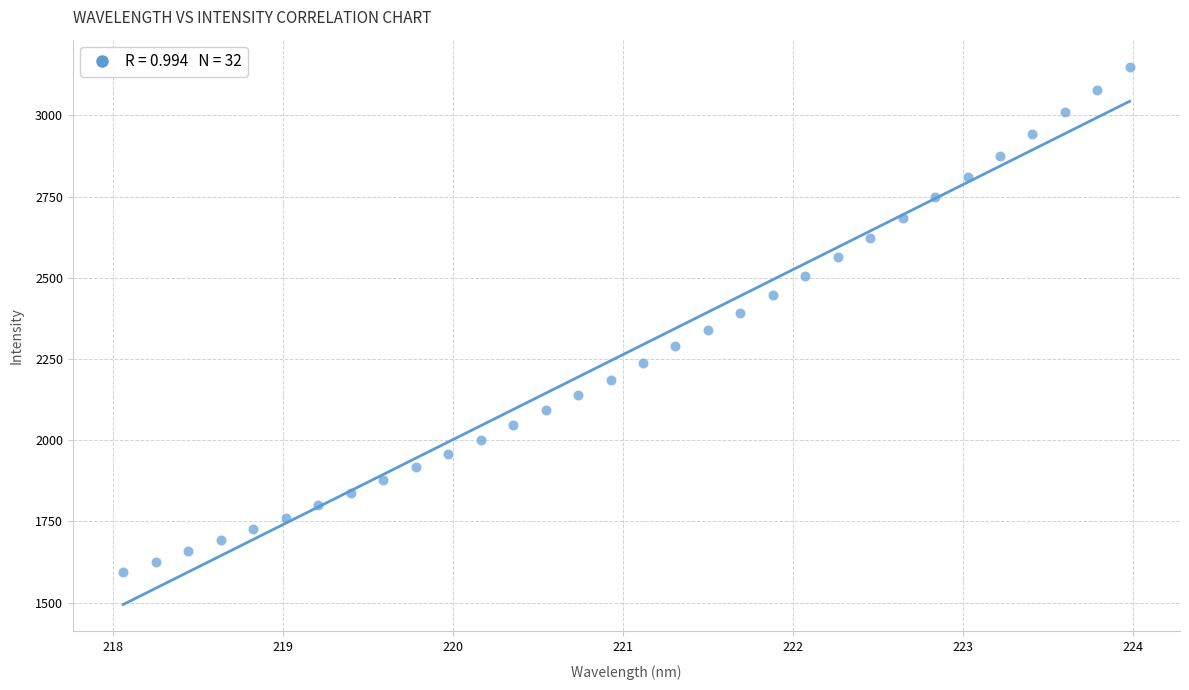

What is the range of X values (max minus min)?

5.9